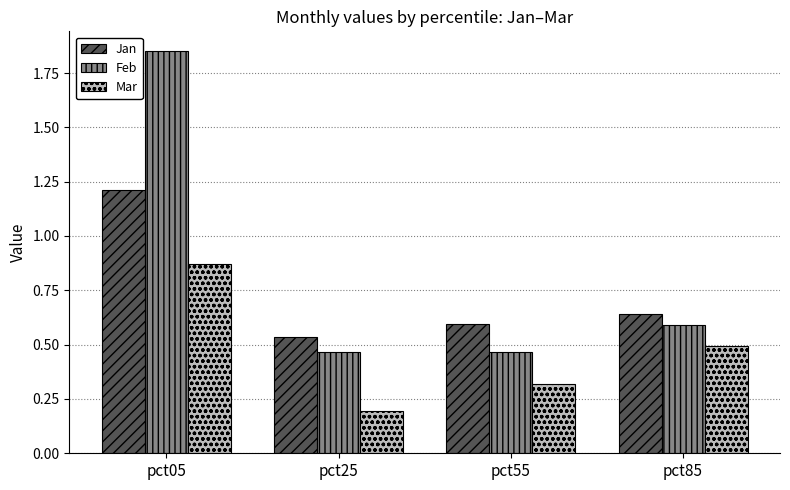

What are all the series names shown in the legend?

Jan, Feb, Mar